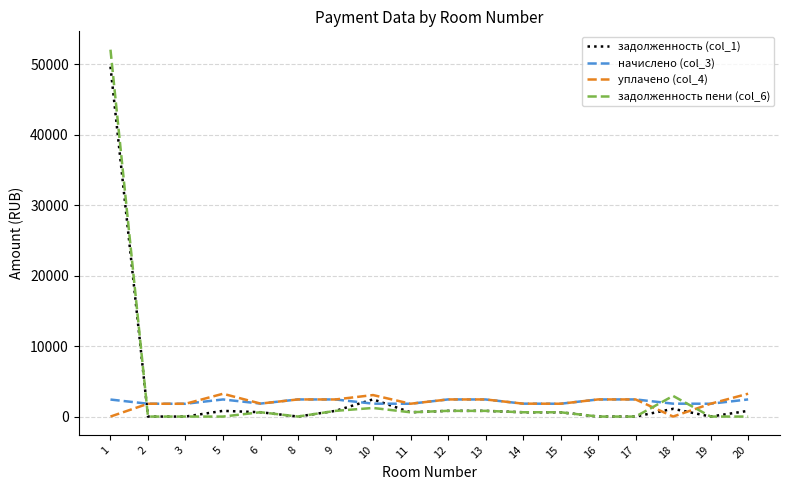

What are all the series names shown in the legend?

задолженность (col_1), начислено (col_3), уплачено (col_4), задолженность пени (col_6)